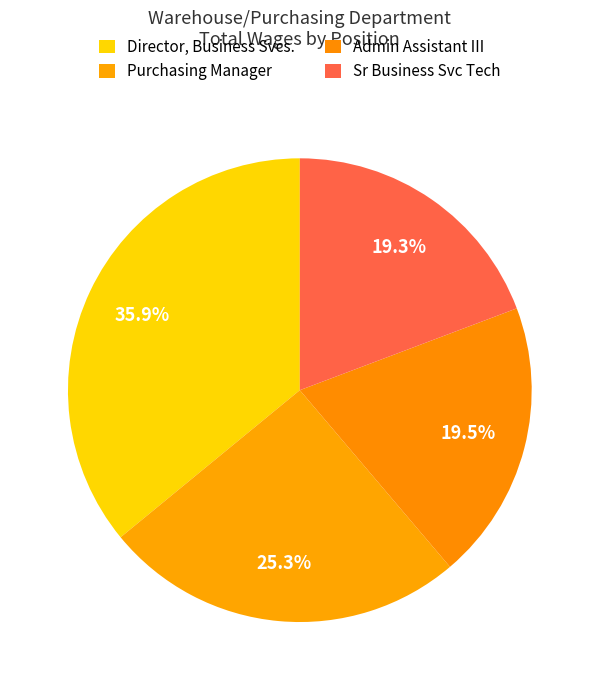

Is it true that Purchasing Manager is 25% of the pie?

True